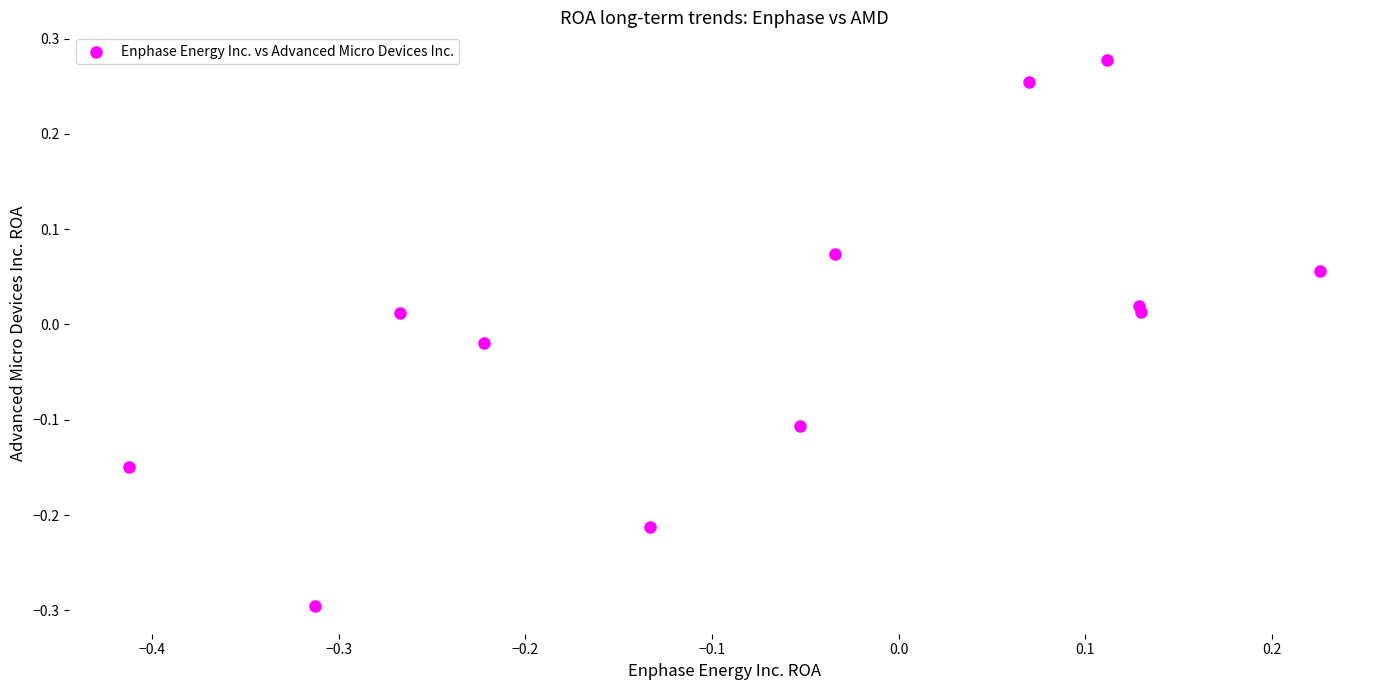

What is the range of X values (max minus min)?

0.6